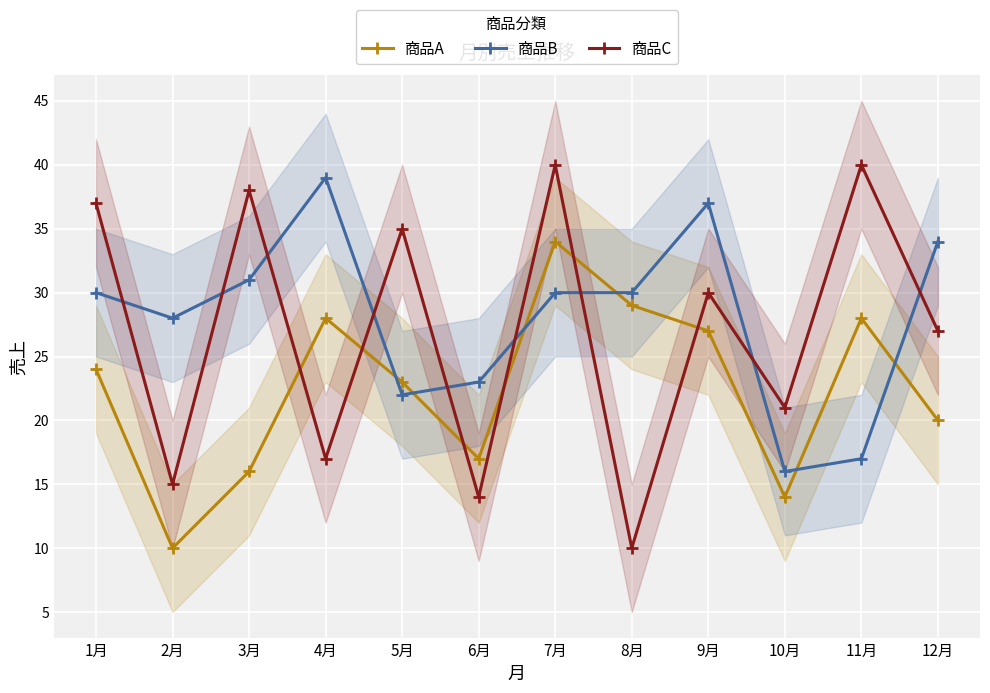

Where does the 商品A series first go above 24?

4月